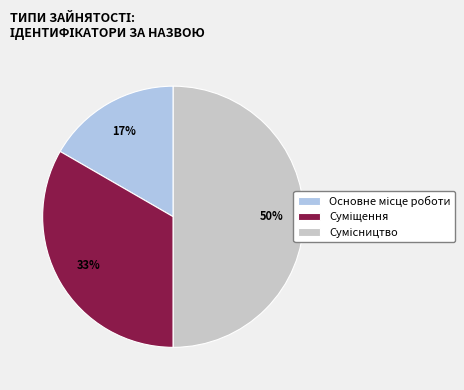

To the nearest percent, what is the average slice percentage?

33%